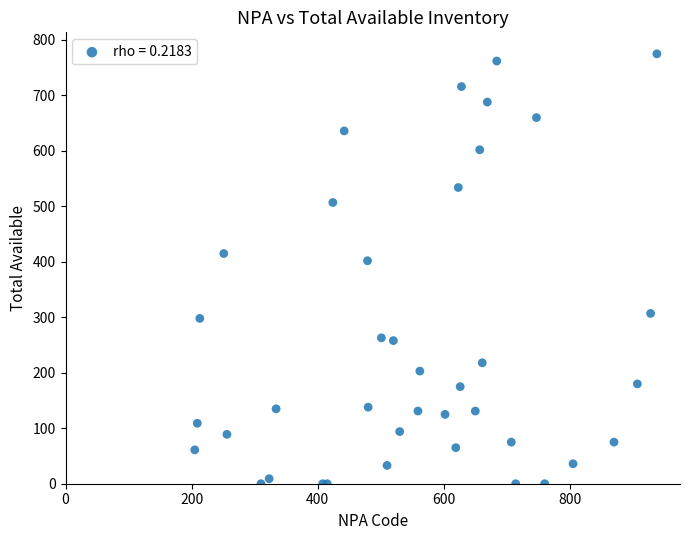

What Y value in the scatter plot is closest to 387?

402